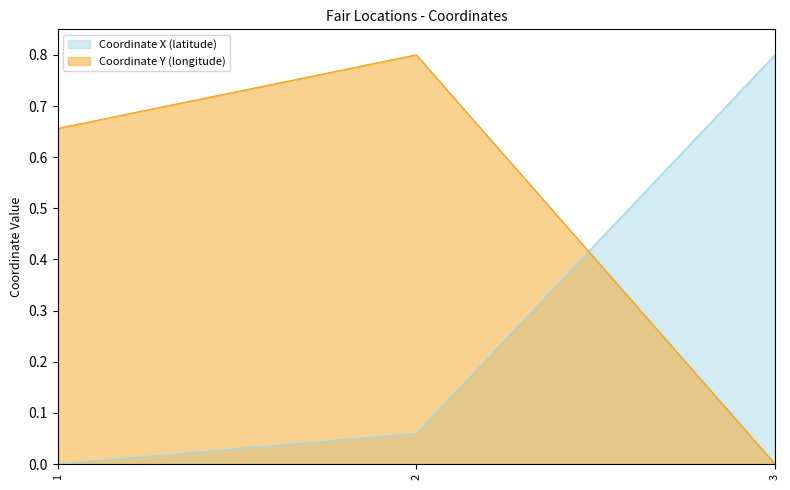

What is the maximum value for Coordinate X (latitude)?

0.8